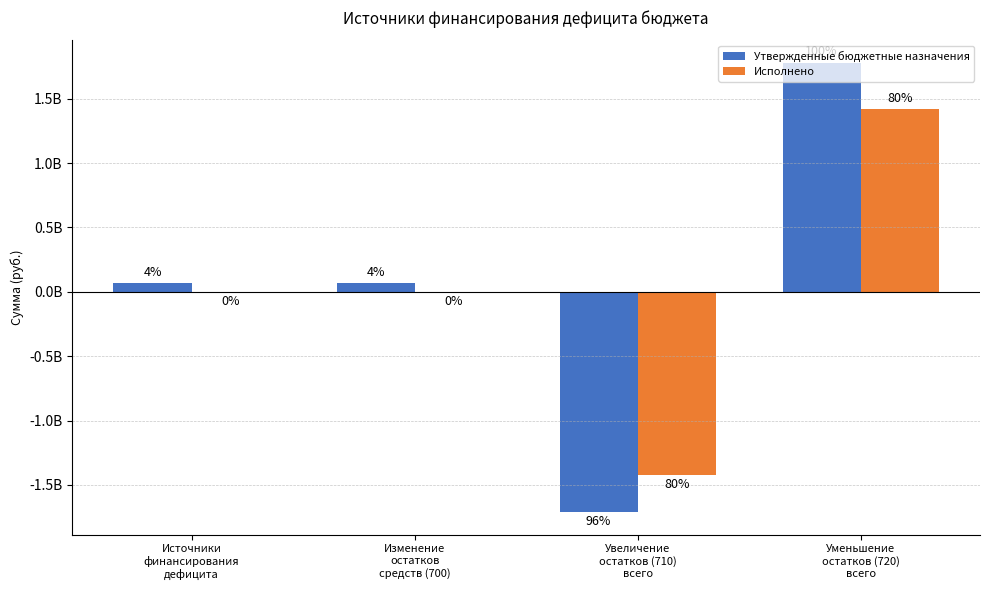

List the labels in order of Утвержденные бюджетные назначения value, smallest first.

Увеличение
остатков (710)
всего, Источники
финансирования
дефицита, Изменение
остатков
средств (700), Уменьшение
остатков (720)
всего